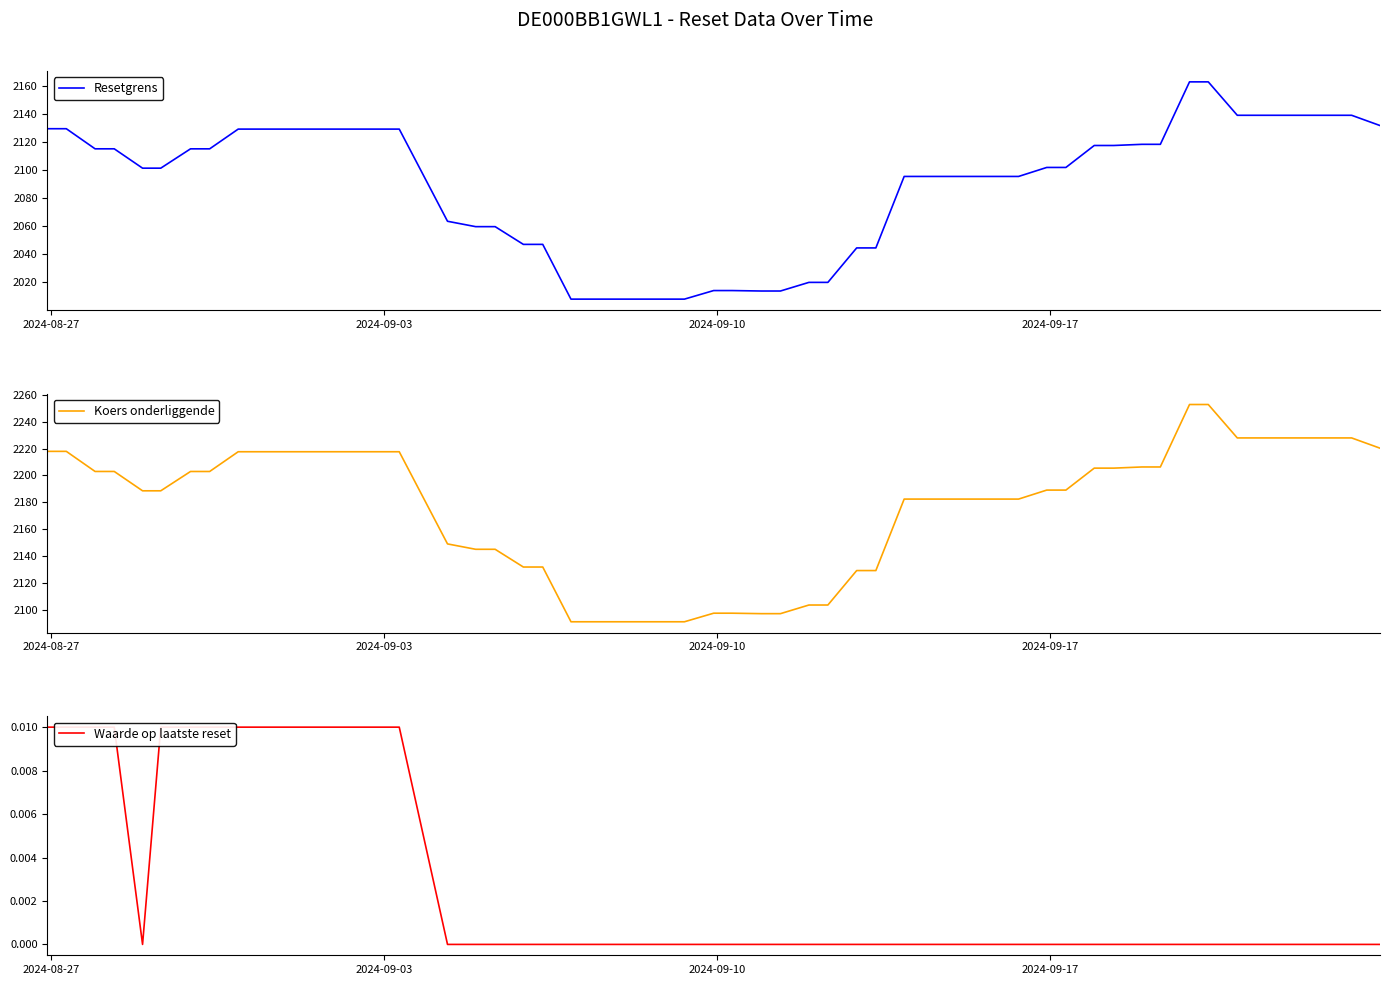

Is this an area chart (filled region under the line)?

No